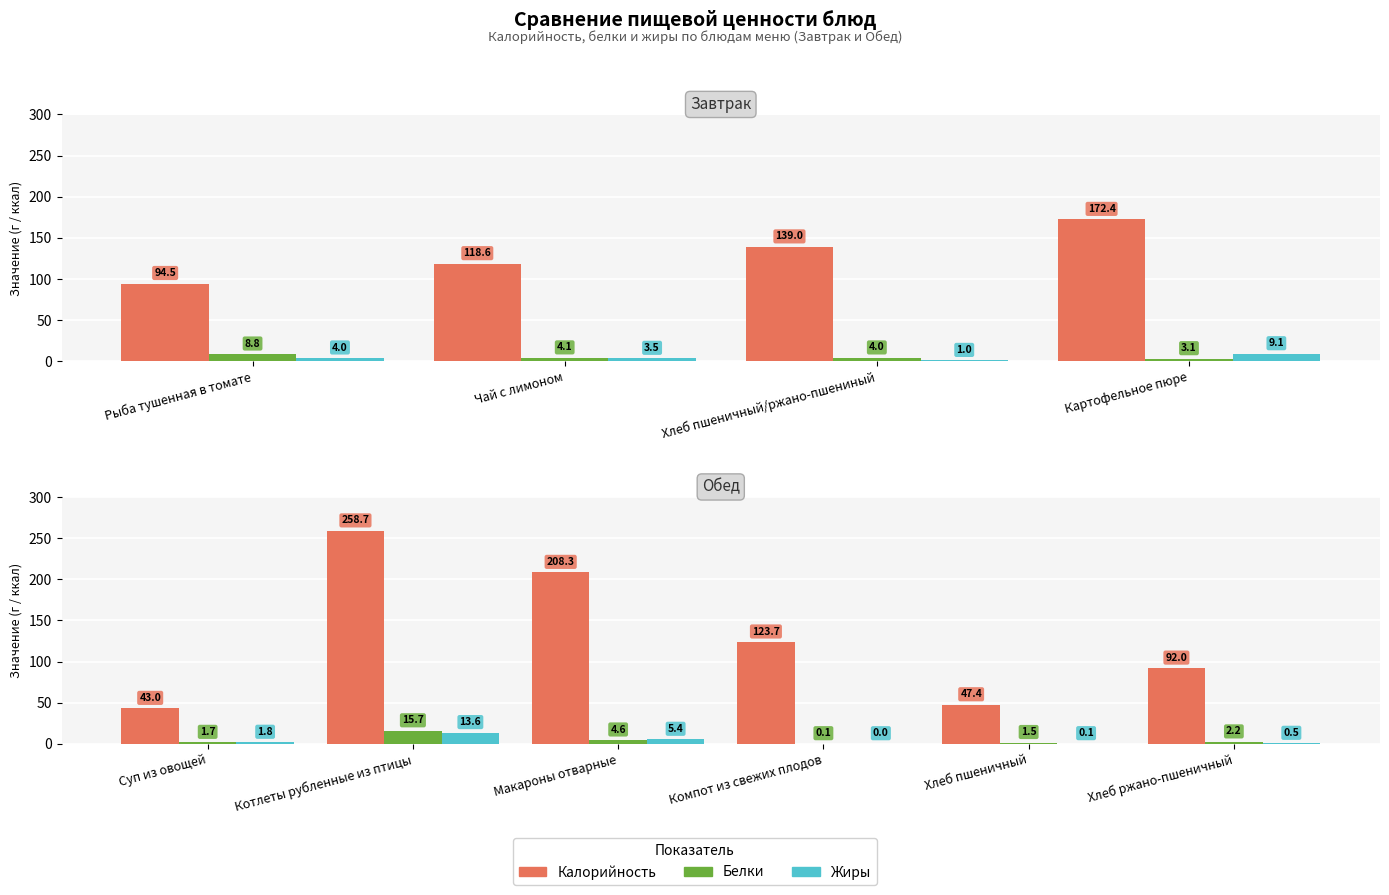

The value of Калорийность at Котлеты рубленные из птицы is 105.8. True or false?

False